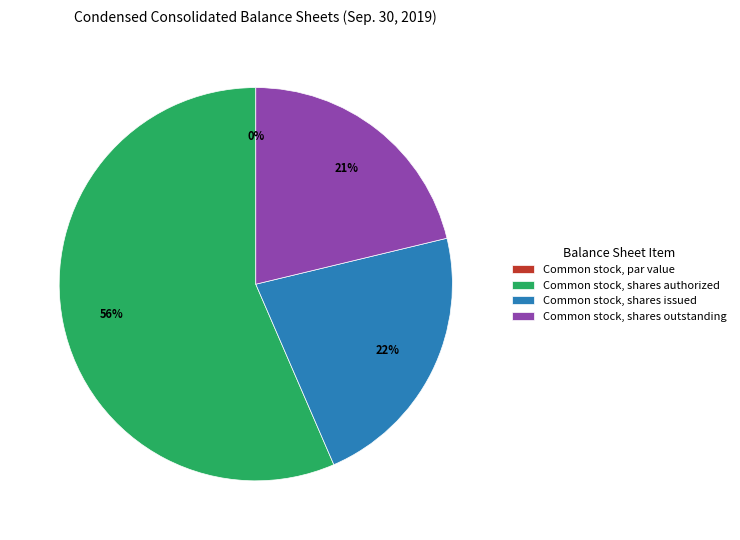

Which slice represents more than half of the pie?

Common stock, shares authorized